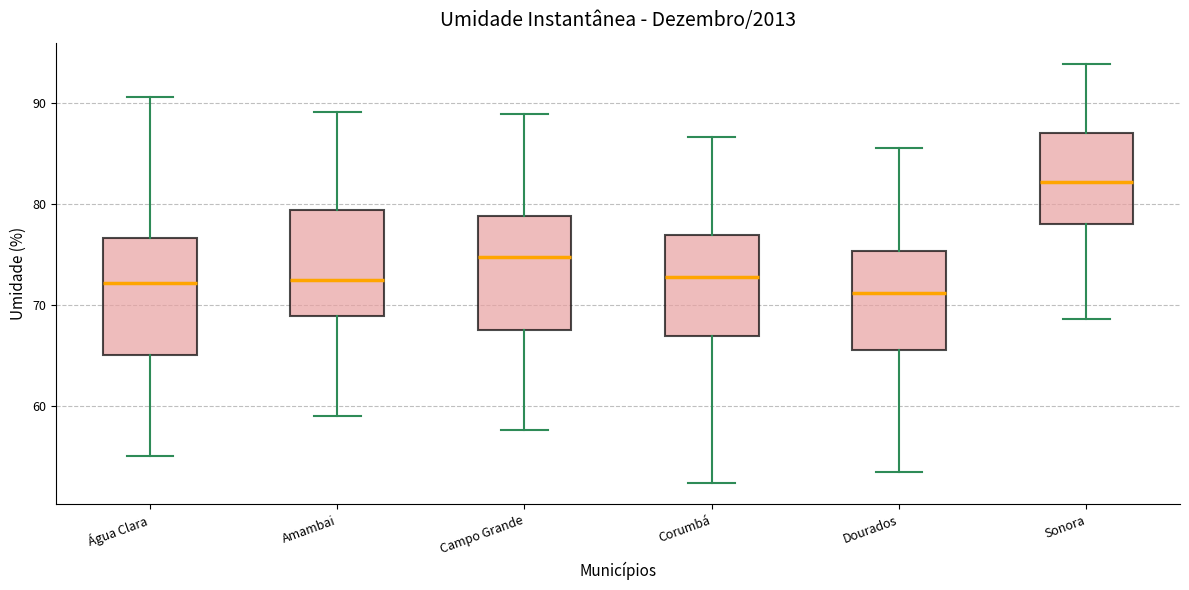

Reading left to right, transcribe this box plot: for each box, give where its median line is, the range the box spans, and where its two whiskers end, as read against the y-axis. The values are not printed on the chart, so give them approximately, as read against the axis.

Água Clara: median 72, box 65 to 77, whiskers 55 to 91
Amambai: median 73, box 69 to 79, whiskers 59 to 89
Campo Grande: median 75, box 68 to 79, whiskers 58 to 89
Corumbá: median 73, box 67 to 77, whiskers 52 to 87
Dourados: median 71, box 66 to 75, whiskers 53 to 86
Sonora: median 82, box 78 to 87, whiskers 69 to 94